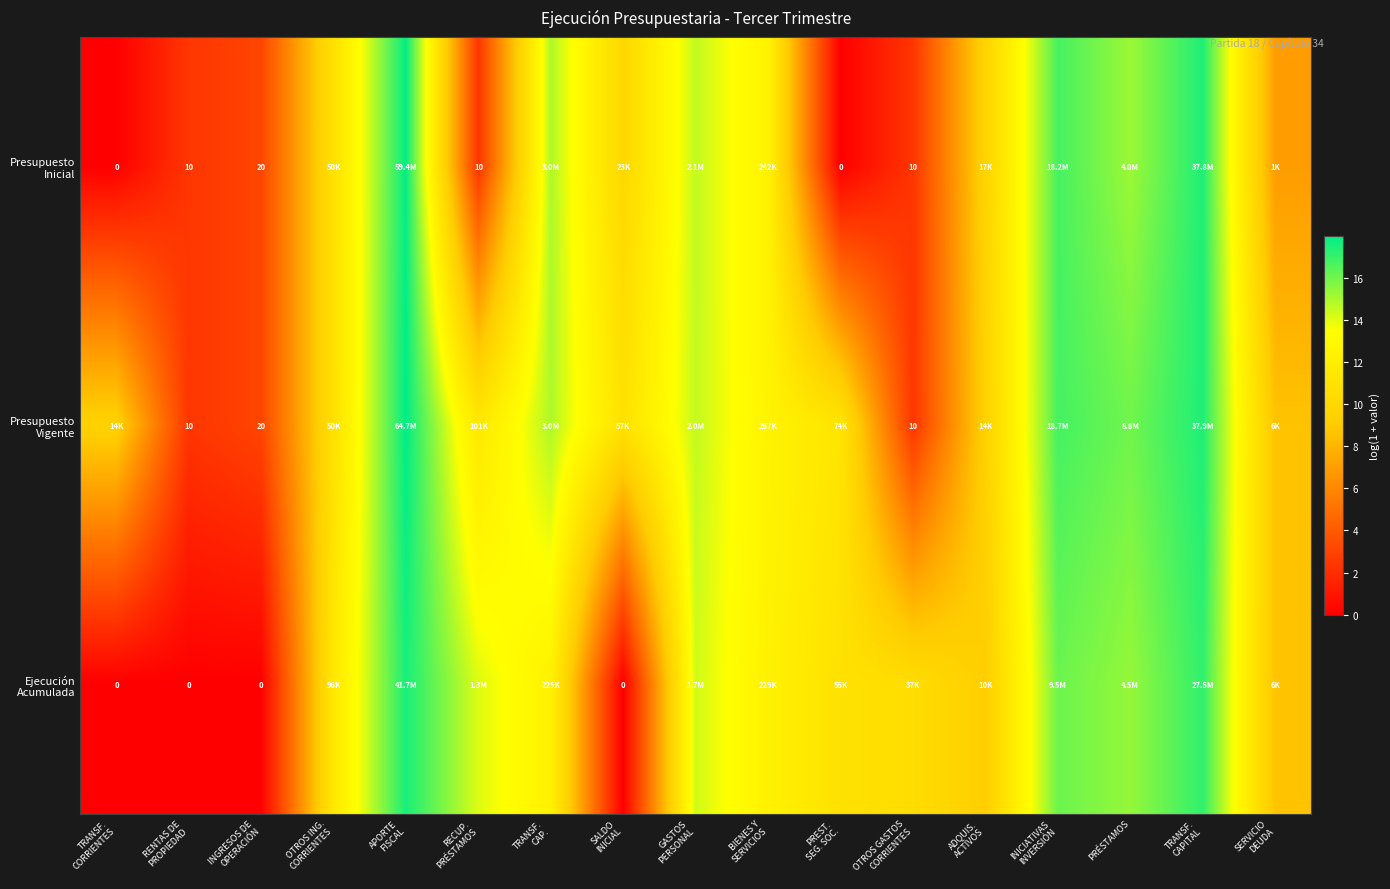

The value of Presupuesto Inicial at ADQUIS. ACTIVOS is 13.8. True or false?

False